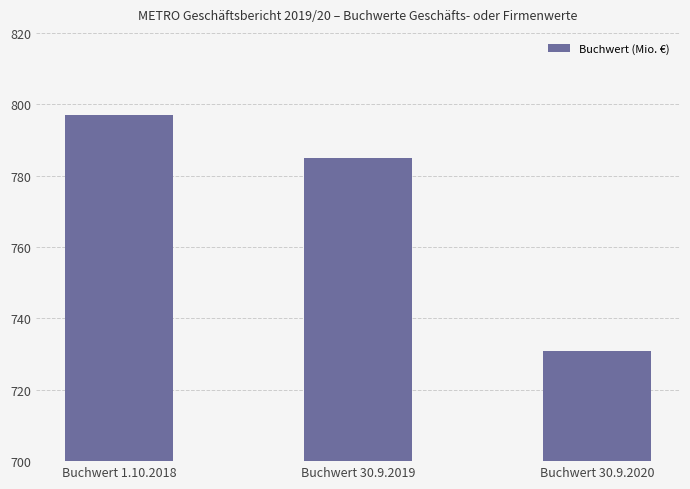

How many data points are less than 785?

1